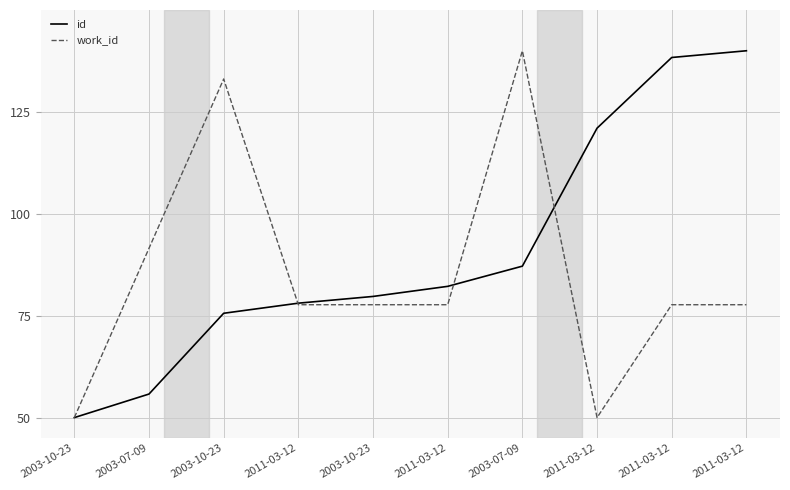

How many lines are shown in the chart?

2